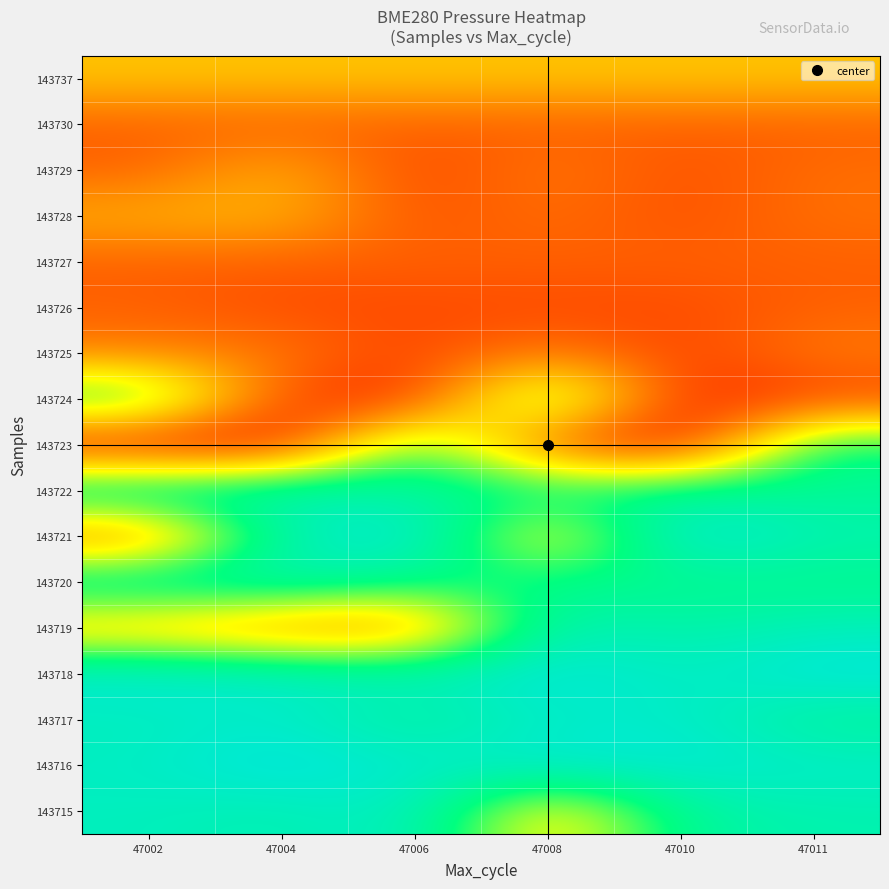

Reading left to right, transcribe all the data shown in this chart.

143715: 47002=100456.1	47004=100452.3	47006=100459.6	47008=100401.9	47010=100448.2	47011=100452.3
143716: 47002=100457.7	47004=100466.6	47006=100459.2	47008=100462.4	47010=100462.4	47011=100459.2
143717: 47002=100455.6	47004=100459.6	47006=100446.5	47008=100458.0	47010=100459.6	47011=100446.5
143718: 47002=100463.0	47004=100459.6	47006=100456.1	47008=100464.7	47010=100456.1	47011=100464.7
143719: 47002=100397.7	47004=100387.3	47006=100384.3	47008=100455.6	47010=100450.0	47011=100455.6
143720: 47002=100455.9	47004=100455.9	47006=100443.4	47008=100443.2	47010=100443.4	47011=100443.2
143721: 47002=100381.3	47004=100452.6	47006=100466.6	47008=100401.9	47010=100466.6	47011=100452.6
143722: 47002=100457.7	47004=100456.5	47006=100448.2	47008=100445.8	47010=100448.2	47011=100445.8
143723: 47002=100361.3	47004=100361.3	47006=100443.4	47008=100374.7	47010=100361.3	47011=100443.4
143724: 47002=100443.2	47004=100374.7	47006=100367.7	47008=100443.2	47010=100367.7	47011=100374.7
143725: 47002=100387.3	47004=100387.3	47006=100374.7	47008=100387.3	47010=100374.7	47011=100387.3
143726: 47002=100381.4	47004=100376.8	47006=100376.8	47008=100376.8	47010=100376.8	47011=100381.4
143727: 47002=100381.3	47004=100381.3	47006=100381.3	47008=100381.3	47010=100381.3	47011=100381.3
143728: 47002=100397.7	47004=100399.6	47006=100377.6	47008=100384.8	47010=100377.6	47011=100384.8
143729: 47002=100381.3	47004=100399.6	47006=100374.7	47008=100387.3	47010=100377.6	47011=100384.3
143730: 47002=100381.4	47004=100381.4	47006=100381.4	47008=100381.4	47010=100381.4	47011=100381.4
143737: 47002=100401.9	47004=100401.9	47006=100401.9	47008=100401.9	47010=100401.9	47011=100401.9